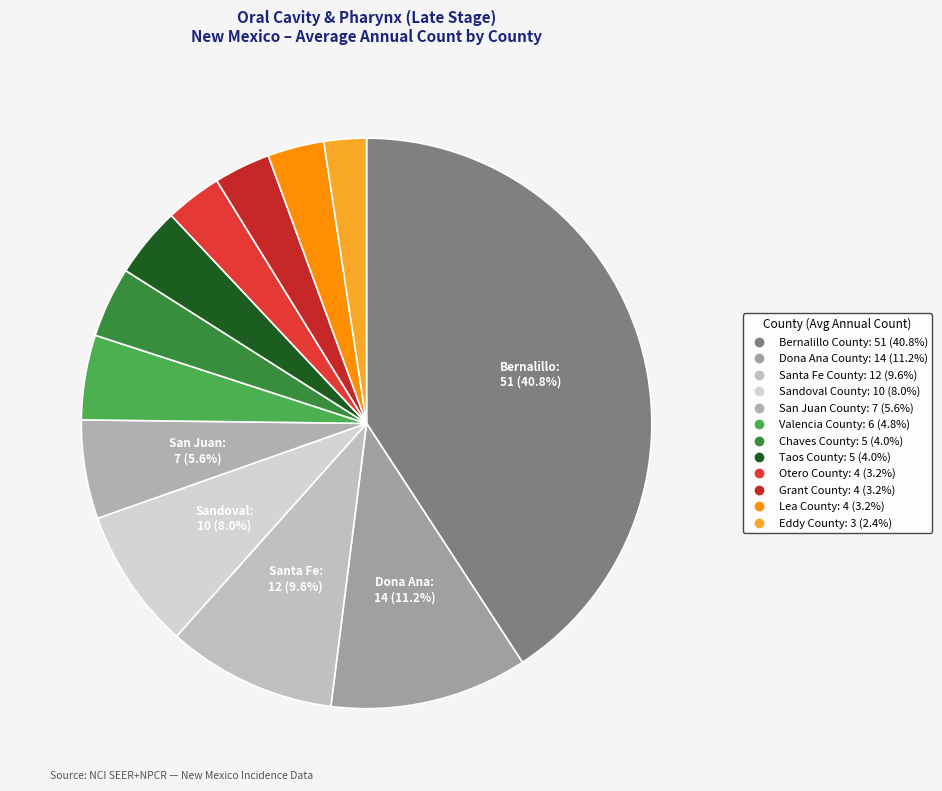

Count the number of slices in the pie.

12